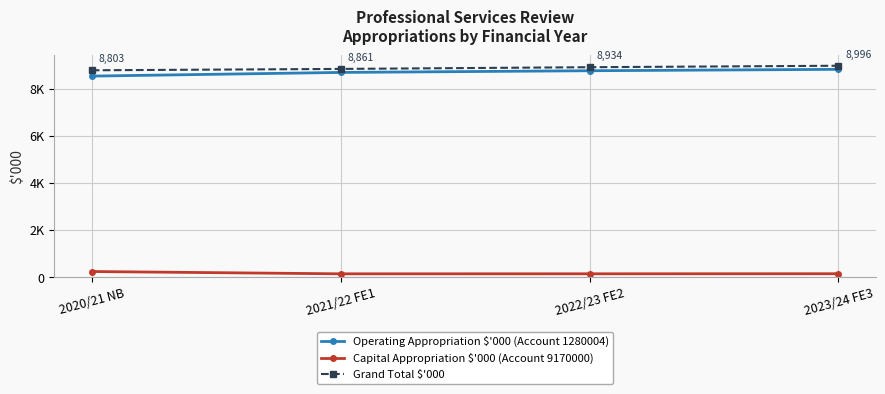

The value of Capital Appropriation $'000 (Account 9170000) at 2021/22 FE1 is 228. True or false?

False